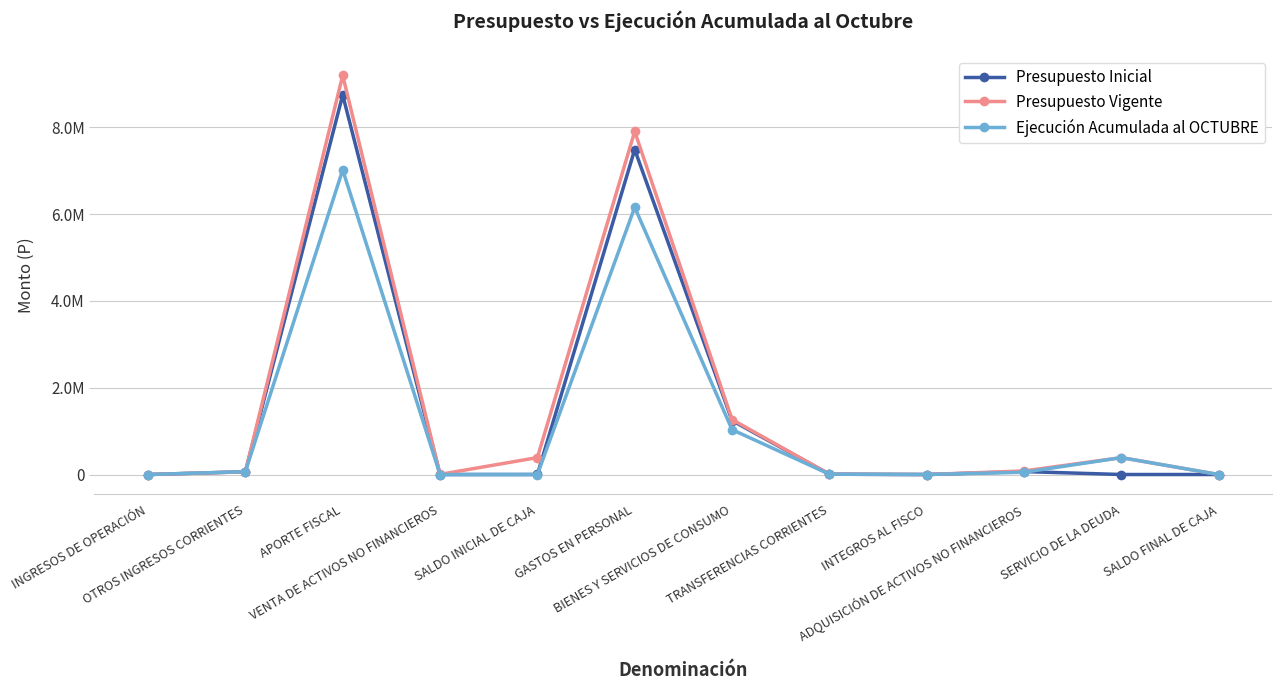

Where is the first local maximum for Presupuesto Inicial?

APORTE FISCAL